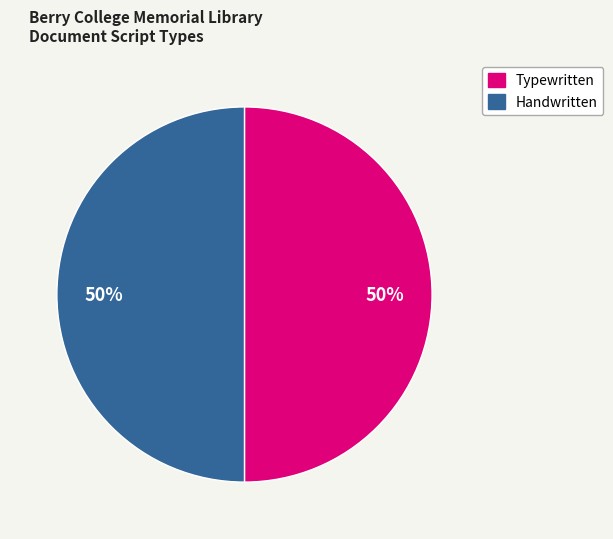

To the nearest percent, what is the average slice percentage?

50%